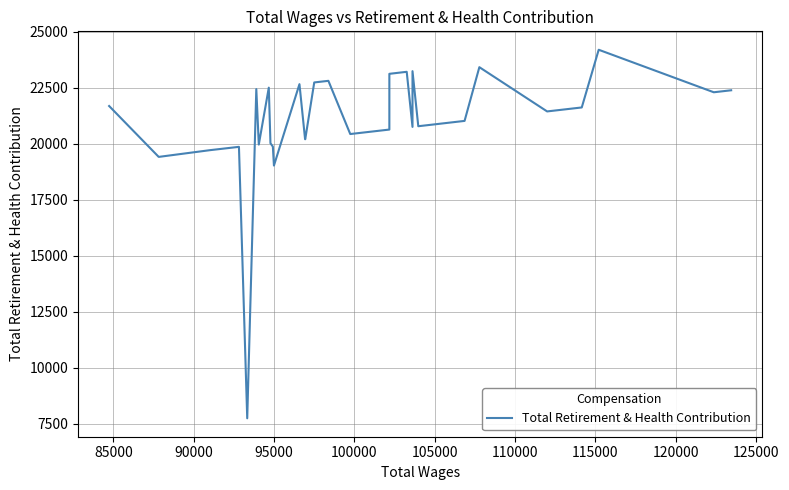

What is the average value?

21064